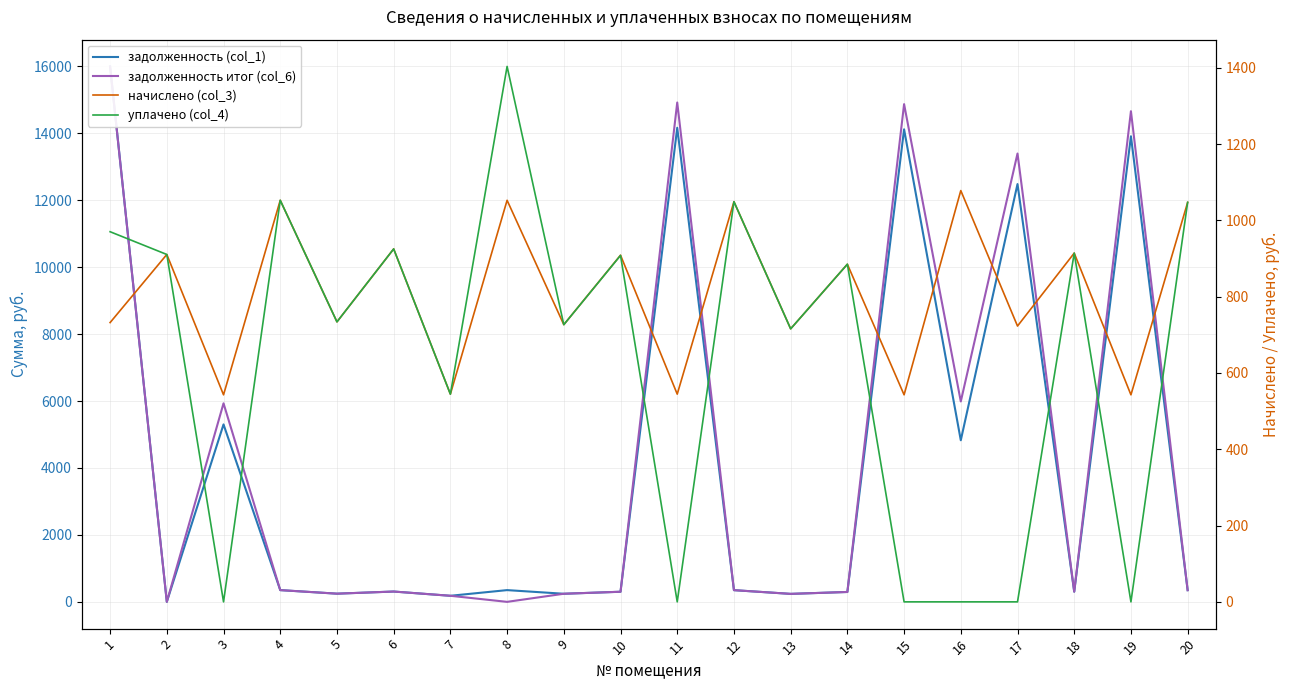

What are all the series names shown in the legend?

задолженность (col_1), задолженность итог (col_6), начислено (col_3), уплачено (col_4)